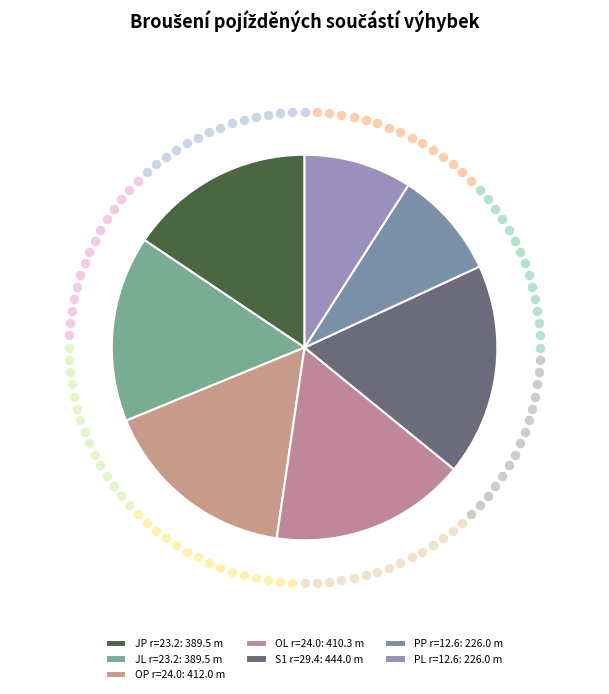

What is the smallest slice in the pie chart?

PP r=12.6